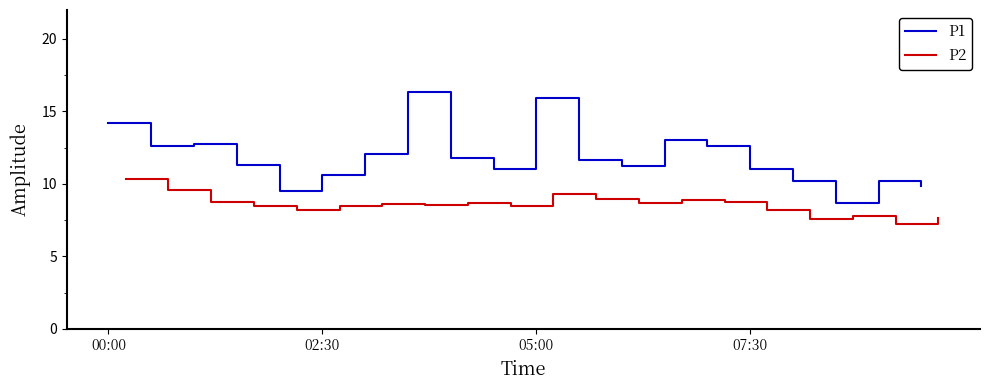

True or false: P2 and P1 cross at least once.

False